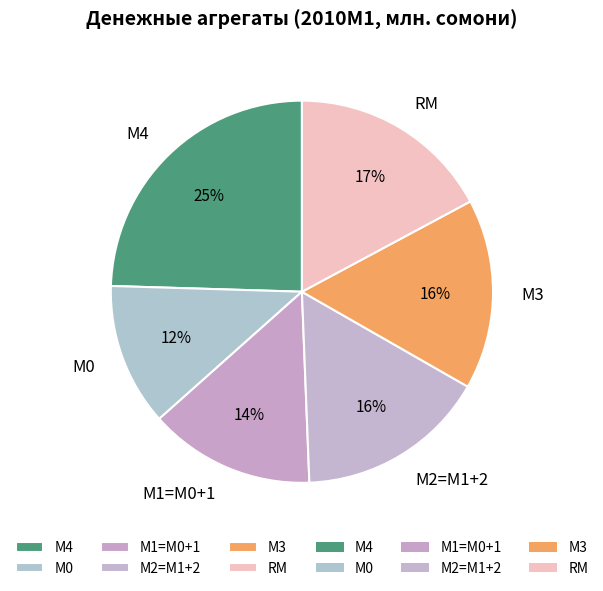

How many slices are in this pie chart?

6